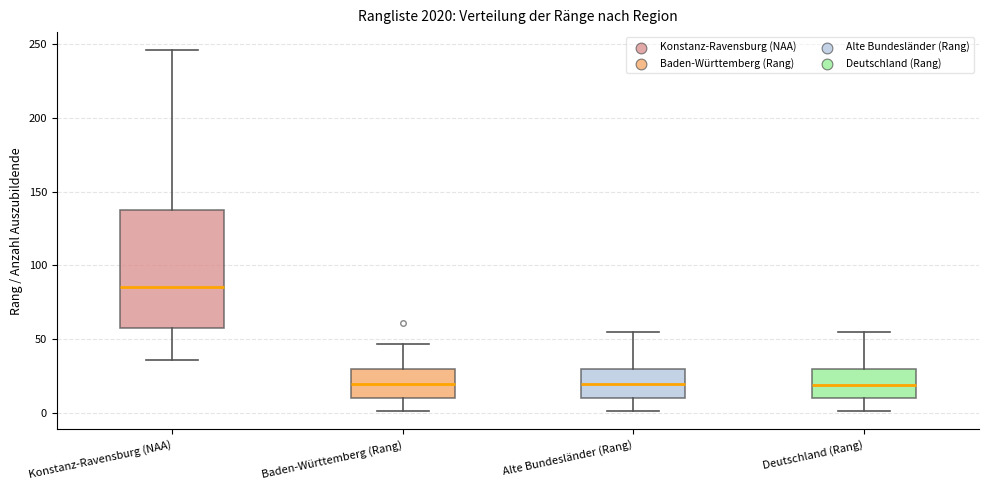

Reading left to right, read every box against the y-axis: the position of its median line, the range the box covers, and the ends of its whiskers. The values are not printed on the chart, so give them approximately, as read against the axis.

Konstanz-Ravensburg (NAA): median 85, box 60 to 135, whiskers 35 to 245
Baden-Württemberg (Rang): median 20, box 10 to 30, whiskers 0 to 45
Alte Bundesländer (Rang): median 20, box 10 to 30, whiskers 0 to 55
Deutschland (Rang): median 20, box 10 to 30, whiskers 0 to 55